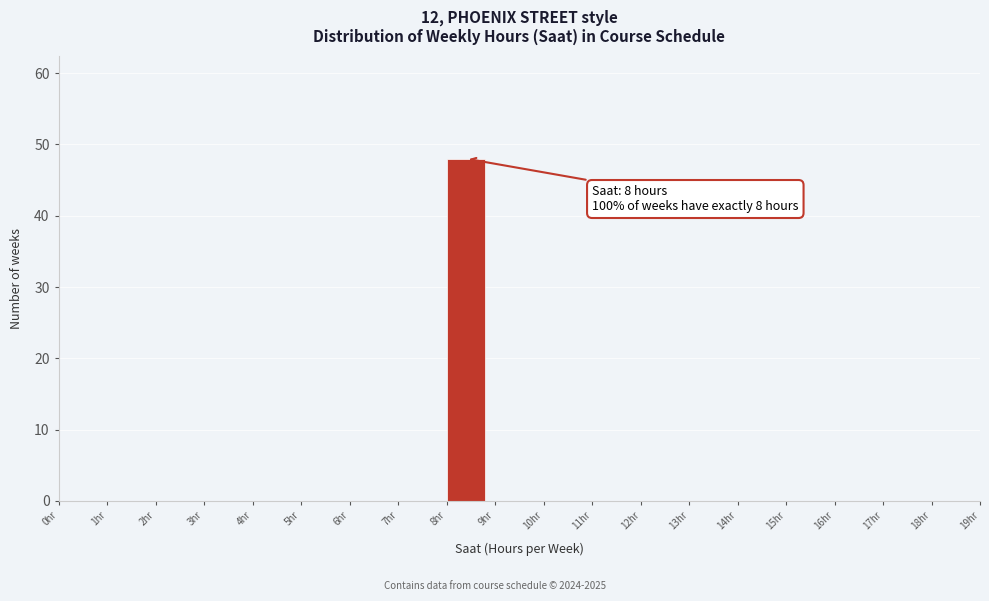

Over which range of the x-axis is the bar tallest?

8 to 9